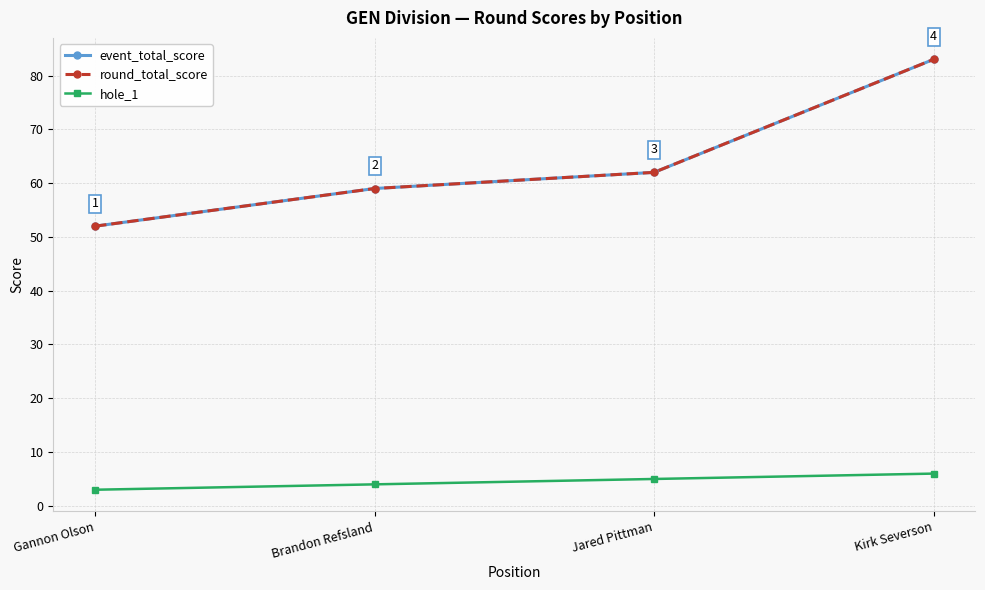

Is it true that round_total_score equals 13 at Jared Pittman?

False